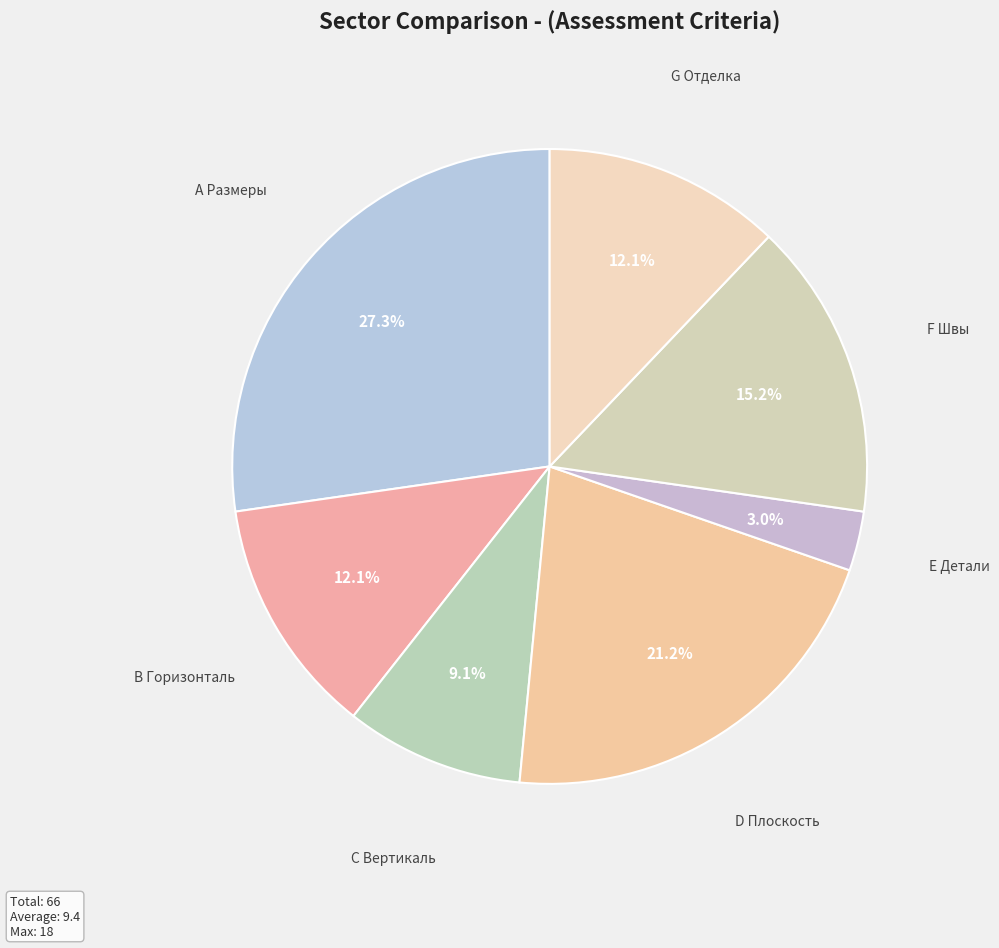

Is it true that В Горизонталь is 12% of the pie?

True